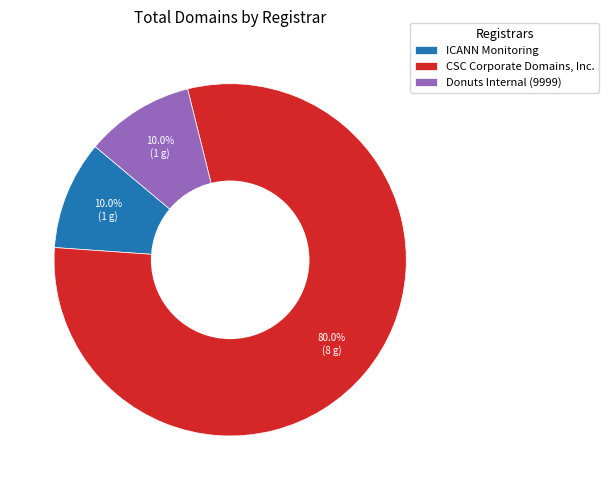

Count the number of slices in the pie.

3